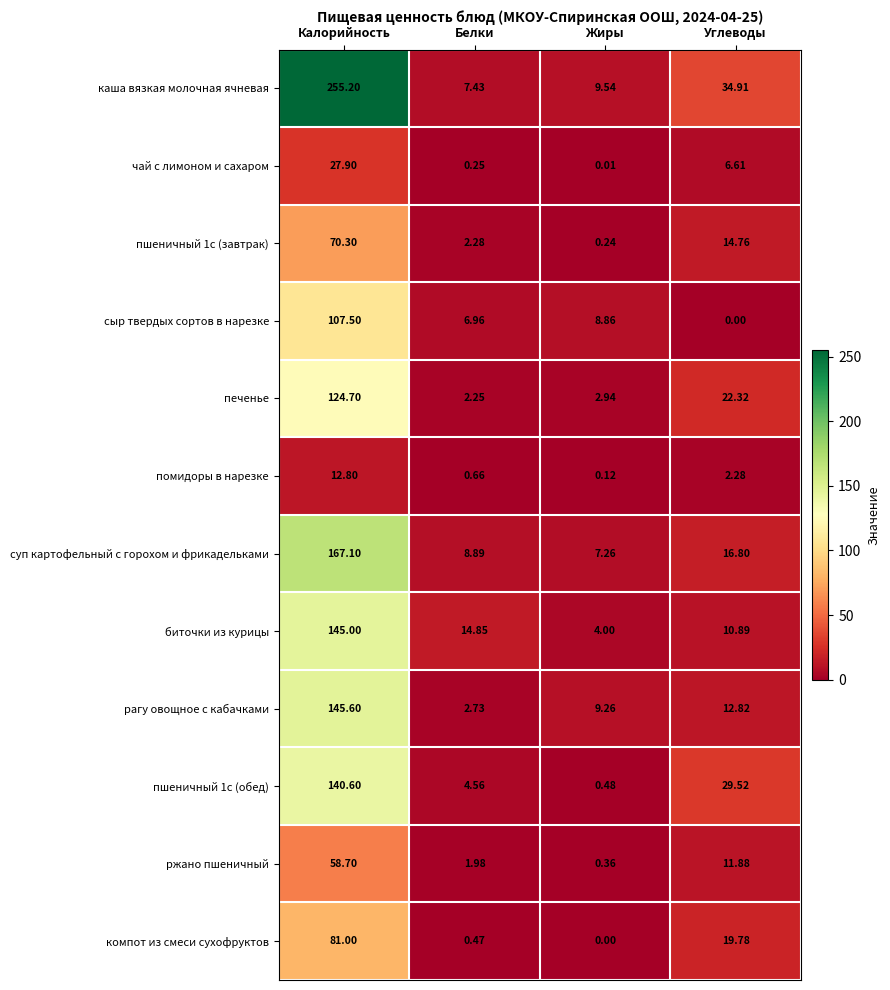

At which category is the sum across all series the highest?

Калорийность